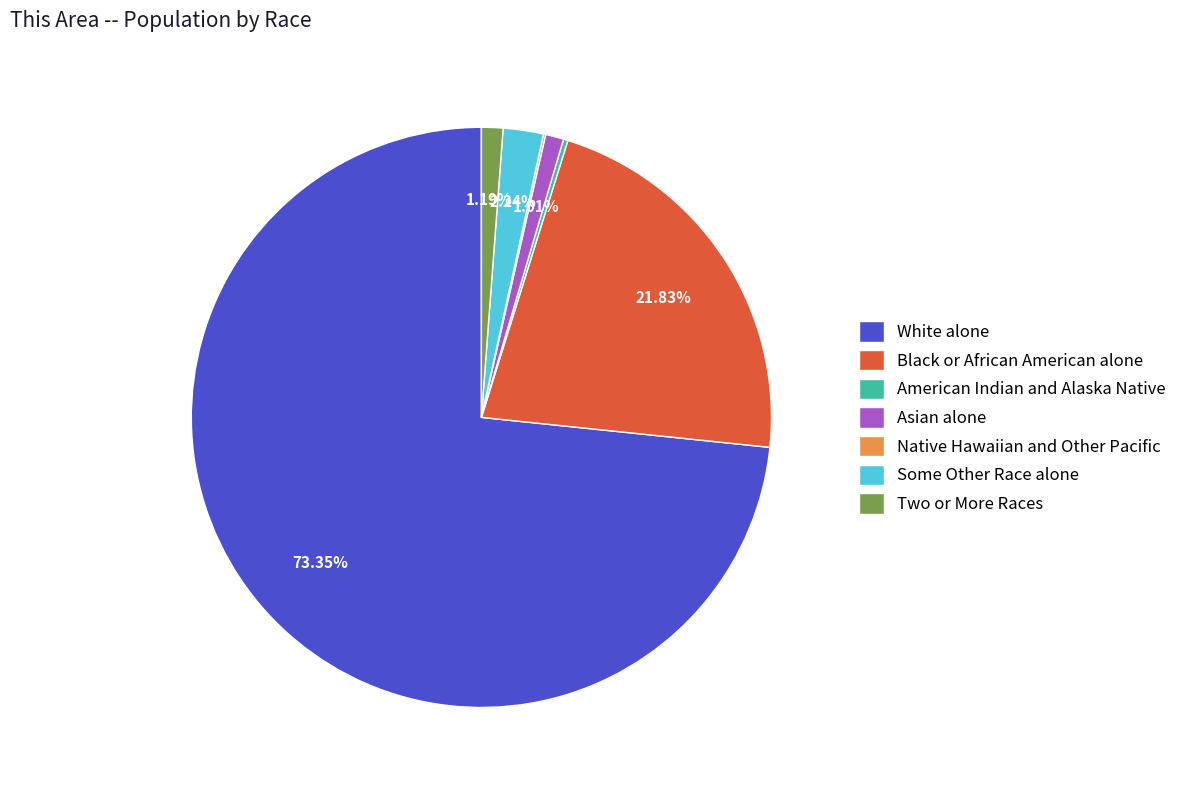

Is there any slice that represents more than half of the pie?

Yes